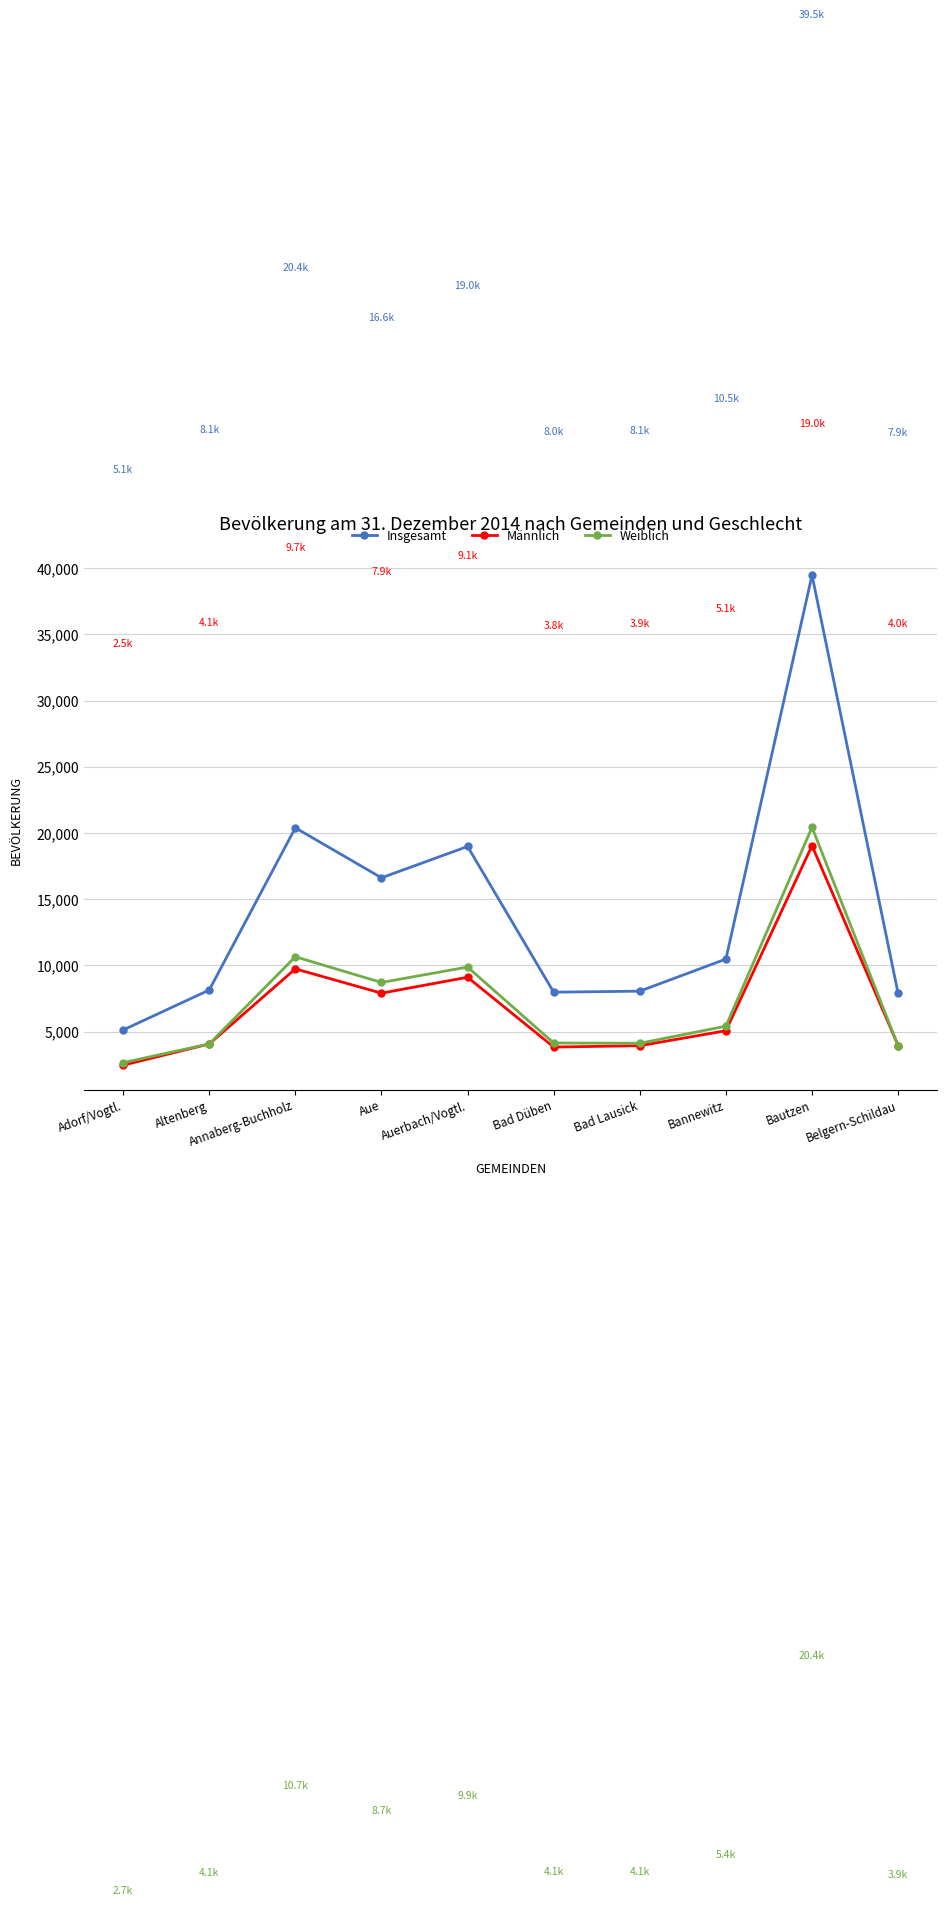

True or false: Weiblich and Insgesamt intersect in this chart.

False